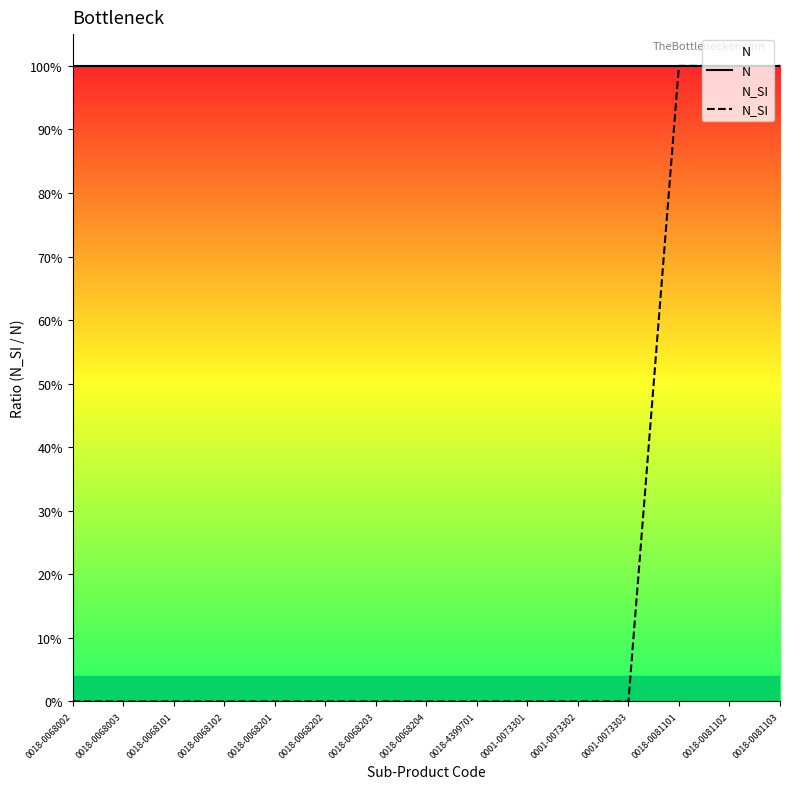

Reading left to right, list all the values displayed in this chart.

N: 0018-0068002=1	0018-0068003=1	0018-0068101=1	0018-0068102=1	0018-0068201=1	0018-0068202=1	0018-0068203=1	0018-0068204=1	0018-4399701=1	0001-0073301=1	0001-0073302=1	0001-0073303=1	0018-0081101=1	0018-0081102=1	0018-0081103=1
N_SI: 0018-0068002=0	0018-0068003=0	0018-0068101=0	0018-0068102=0	0018-0068201=0	0018-0068202=0	0018-0068203=0	0018-0068204=0	0018-4399701=0	0001-0073301=0	0001-0073302=0	0001-0073303=0	0018-0081101=1	0018-0081102=1	0018-0081103=1